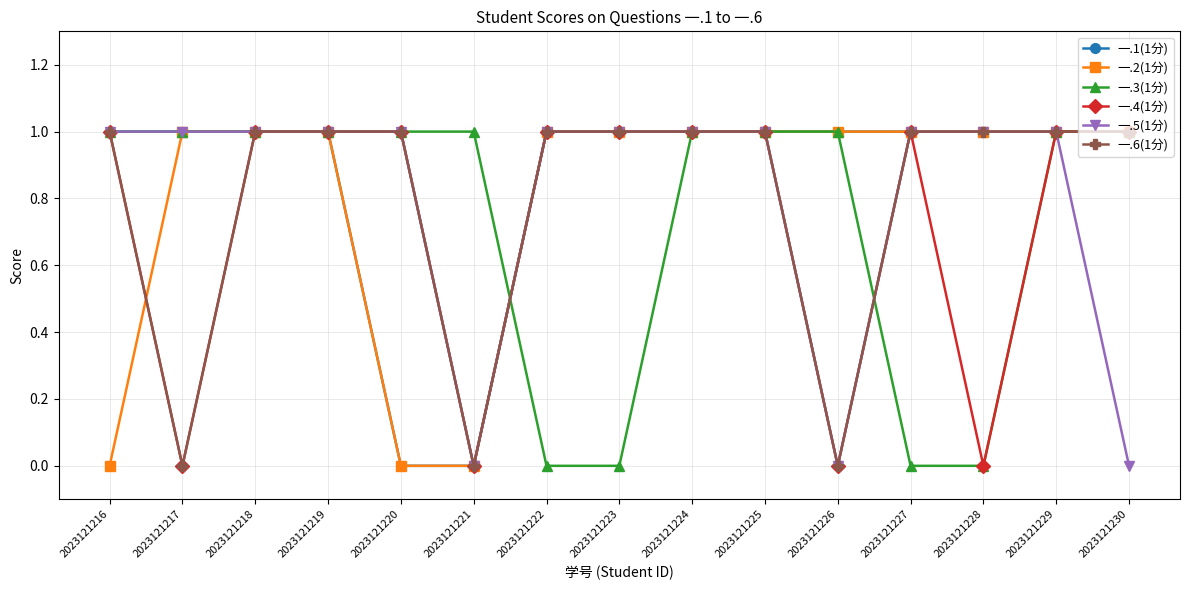

The 一.6(1分) series shows 2 at 2023121222. True or false?

False